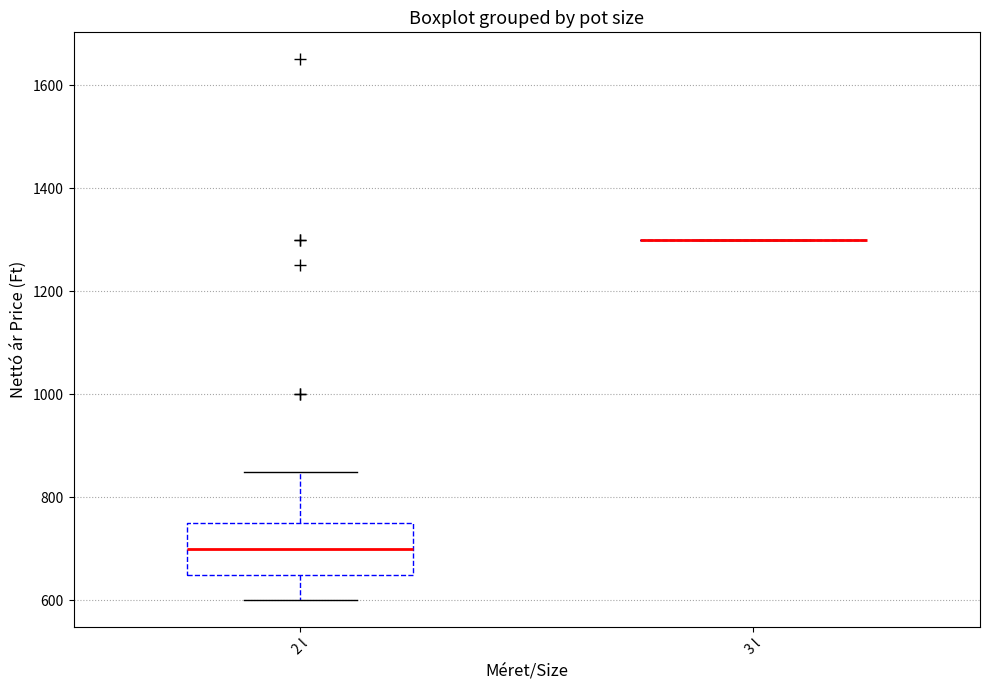

Reading left to right, read every box against the y-axis: the position of its median line, the range the box covers, and the ends of its whiskers. The values are not printed on the chart, so give them approximately, as read against the axis.

2 l: median 700, box 660 to 760, whiskers 600 to 860
3 l: box collapsed to a line at 1300, whiskers 1300 to 1300